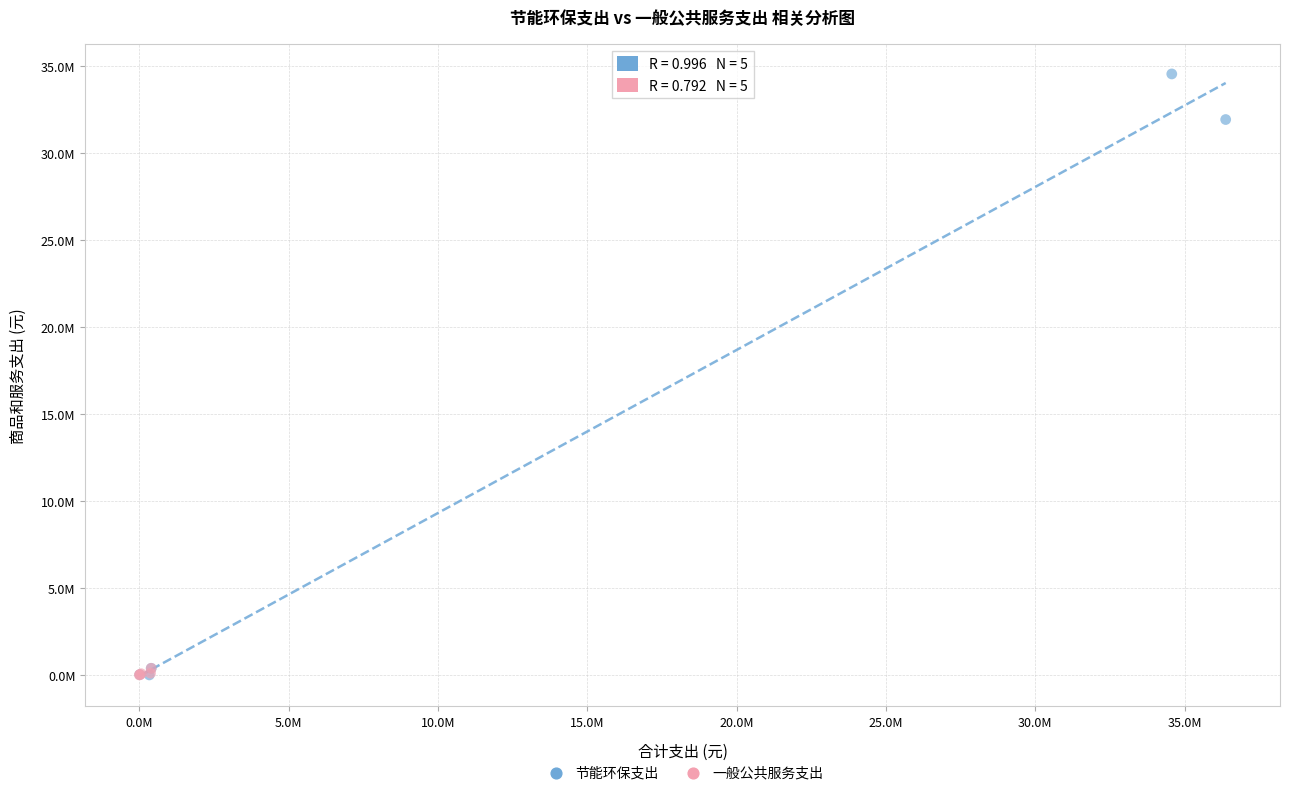

Which series has the largest Y range (max minus min)?

节能环保支出